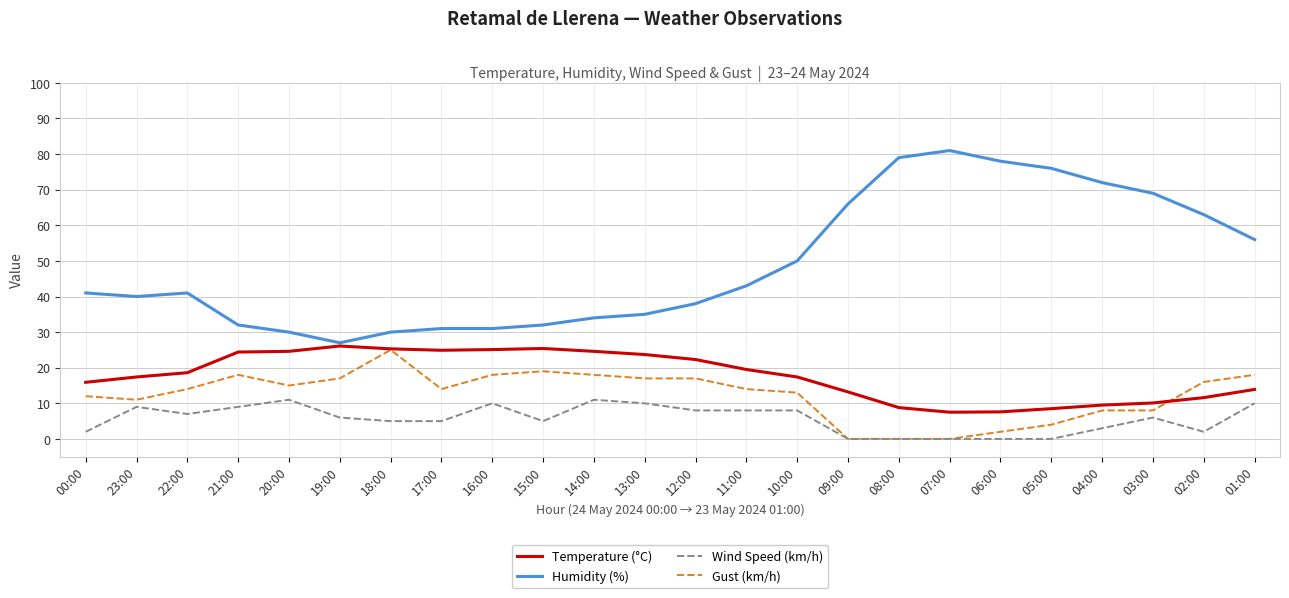

What is the greatest value displayed?

81.0